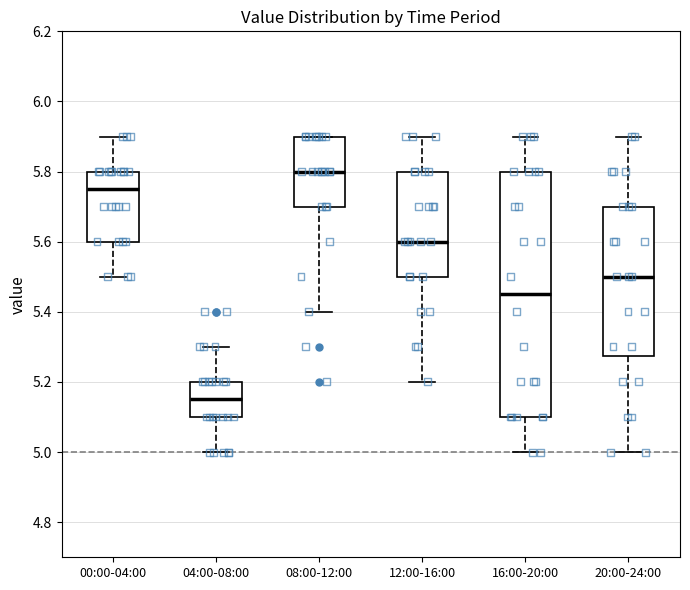

Where is the lower edge of the box for 16:00-20:00 on the y-axis? The values are not printed on the chart, so give them approximately, as read against the axis.

5.10